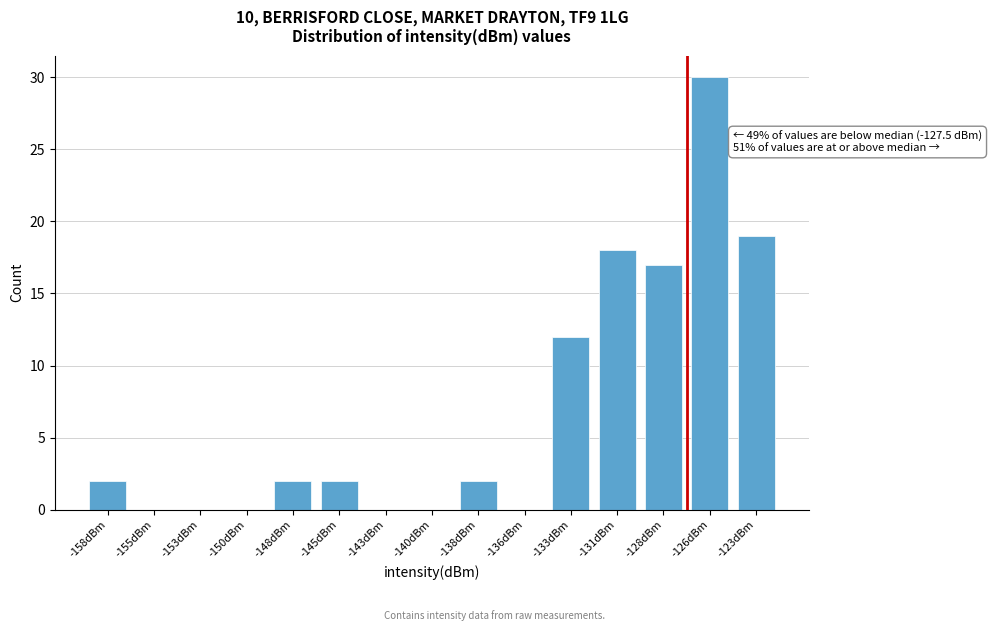

Reading left to right, what are all the values shown in this chart?

-158dBm=2	-155dBm=0	-153dBm=0	-150dBm=0	-148dBm=2	-145dBm=2	-143dBm=0	-140dBm=0	-138dBm=2	-136dBm=0	-133dBm=12	-131dBm=18	-128dBm=17	-126dBm=30	-123dBm=19